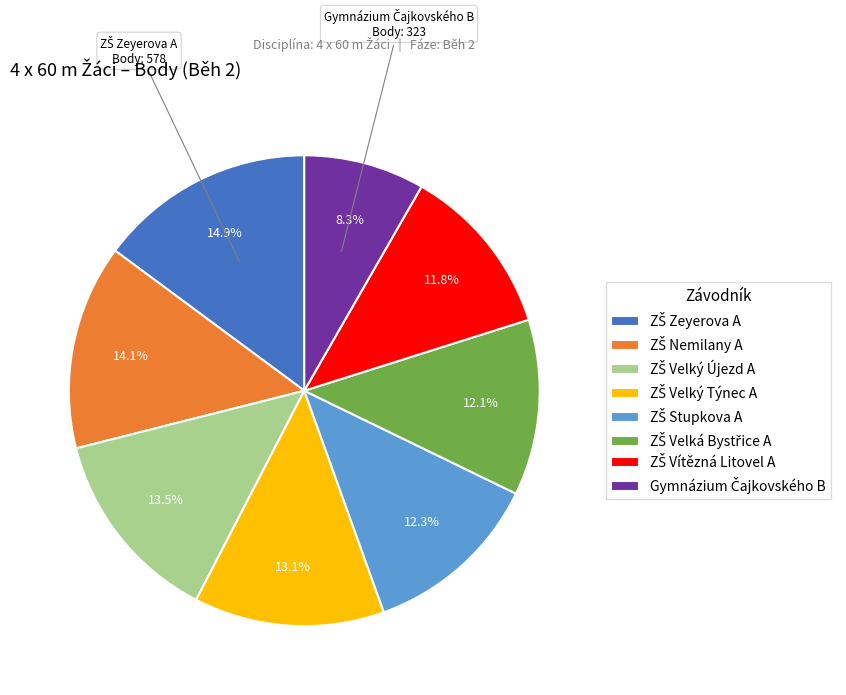

Is there a majority slice in this chart?

No